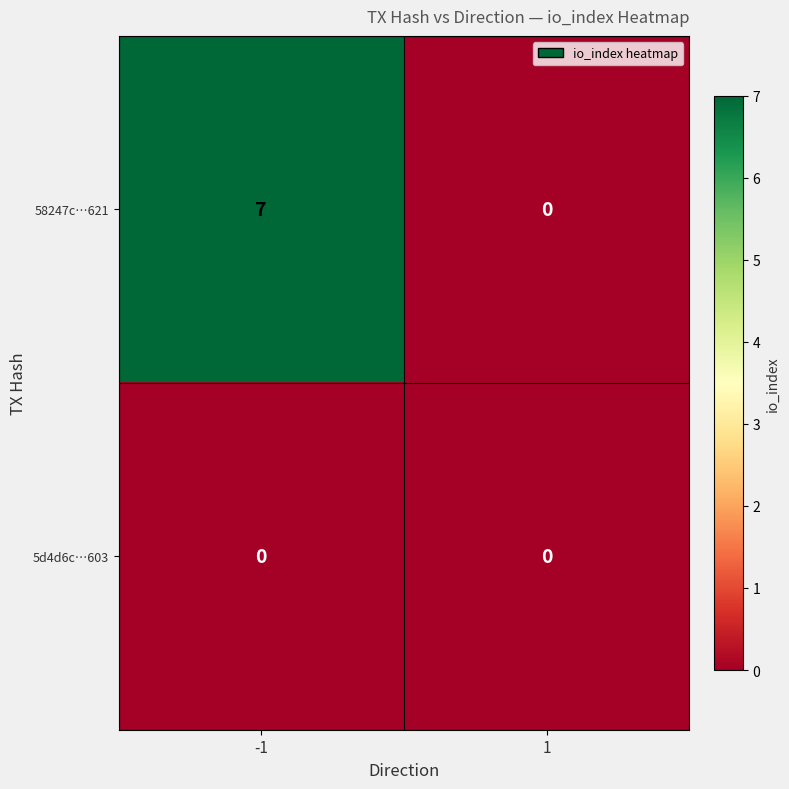

Which series has the widest spread of values?

58247c…621